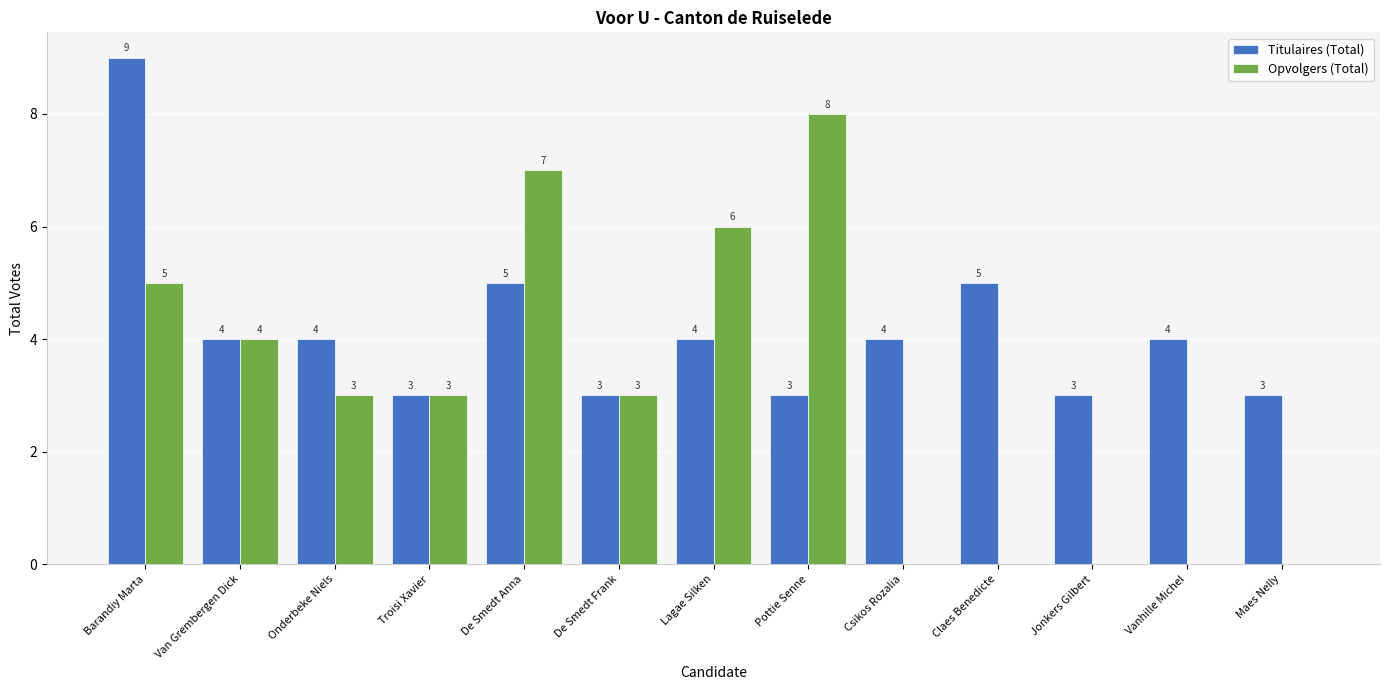

What is the sum of all Opvolgers (Total) values?

39